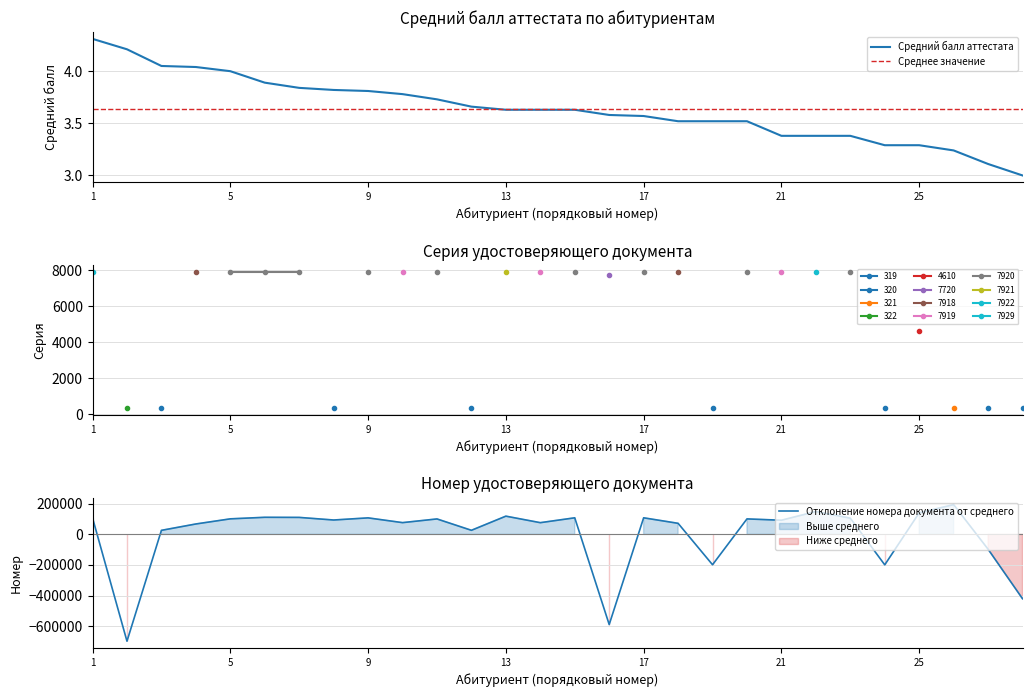

Is it true that Среднее значение equals 3.6 at 23?

True